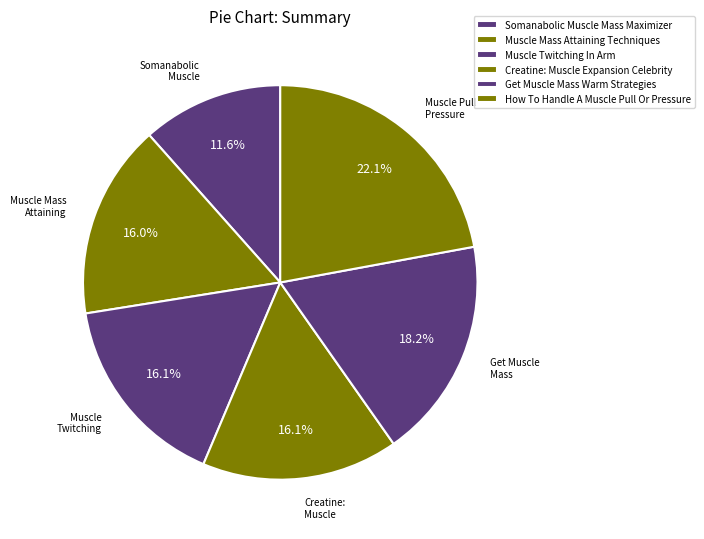

How many segments does this pie chart have?

6